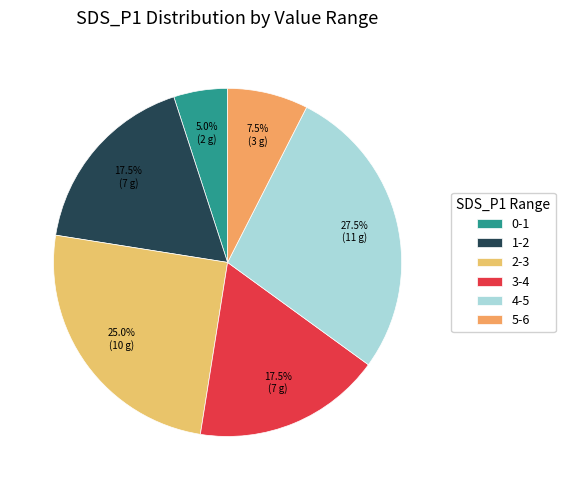

How many slices are in this pie chart?

6